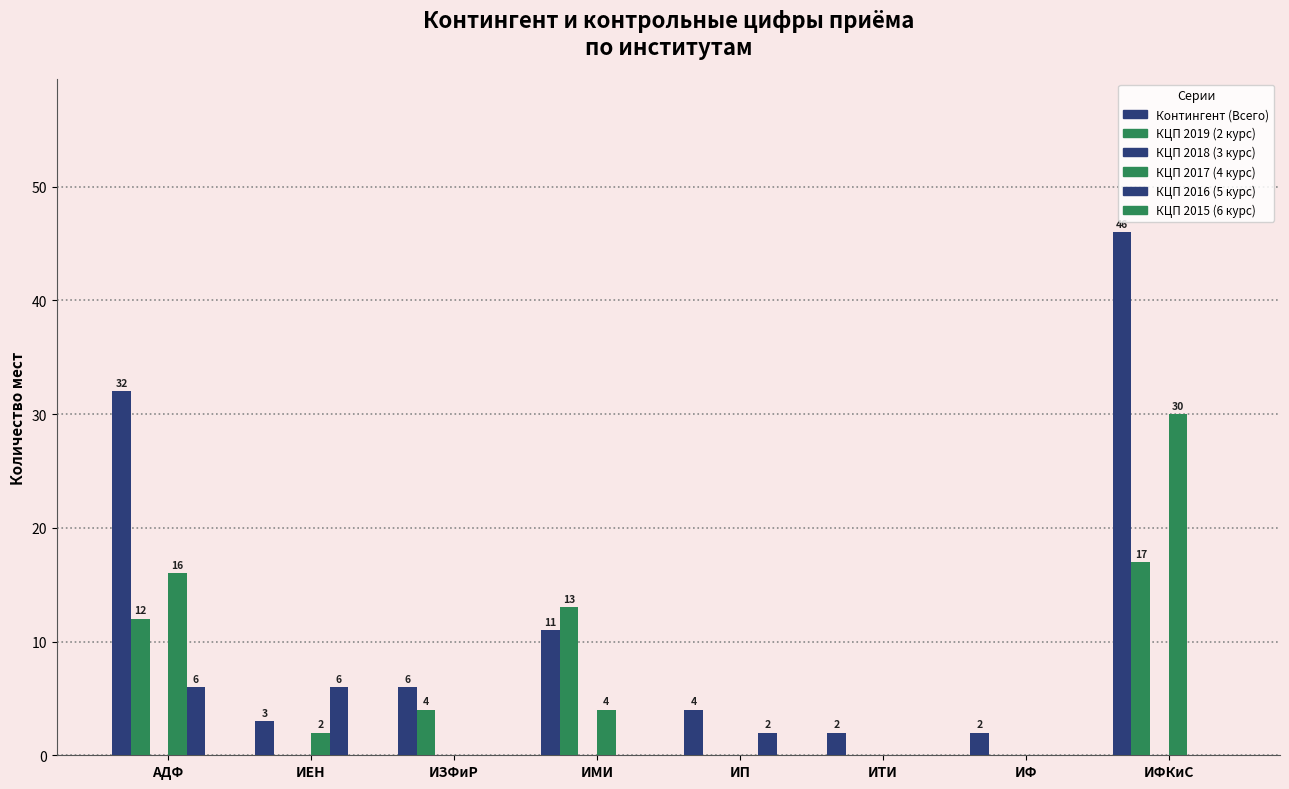

Is it true that Контингент (Всего) equals 11 at ИМИ?

True